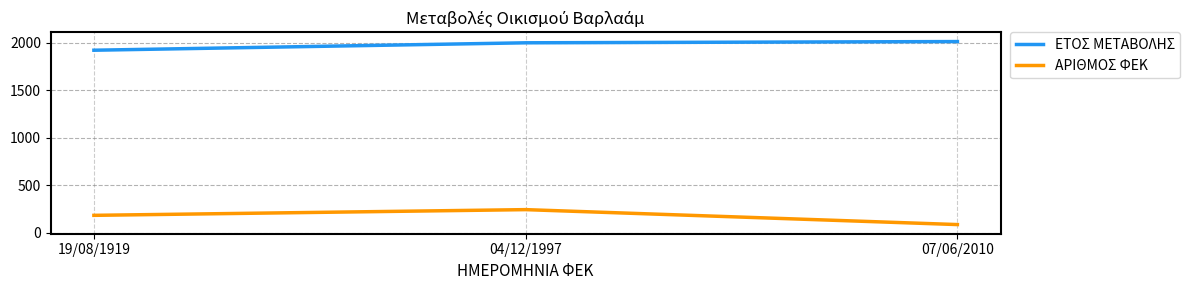

Is it true that ΕΤΟΣ ΜΕΤΑΒΟΛΗΣ equals 3160 at 04/12/1997?

False